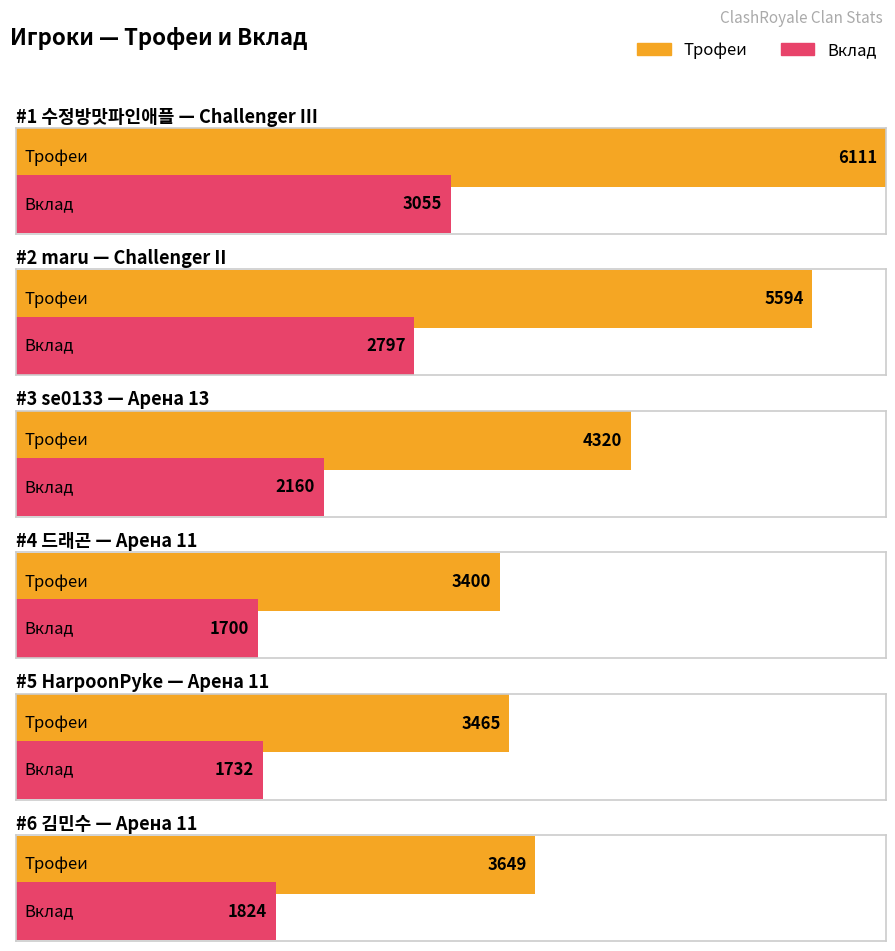

Rank the series by their maximum value, from highest to lowest.

Трофеи, Вклад